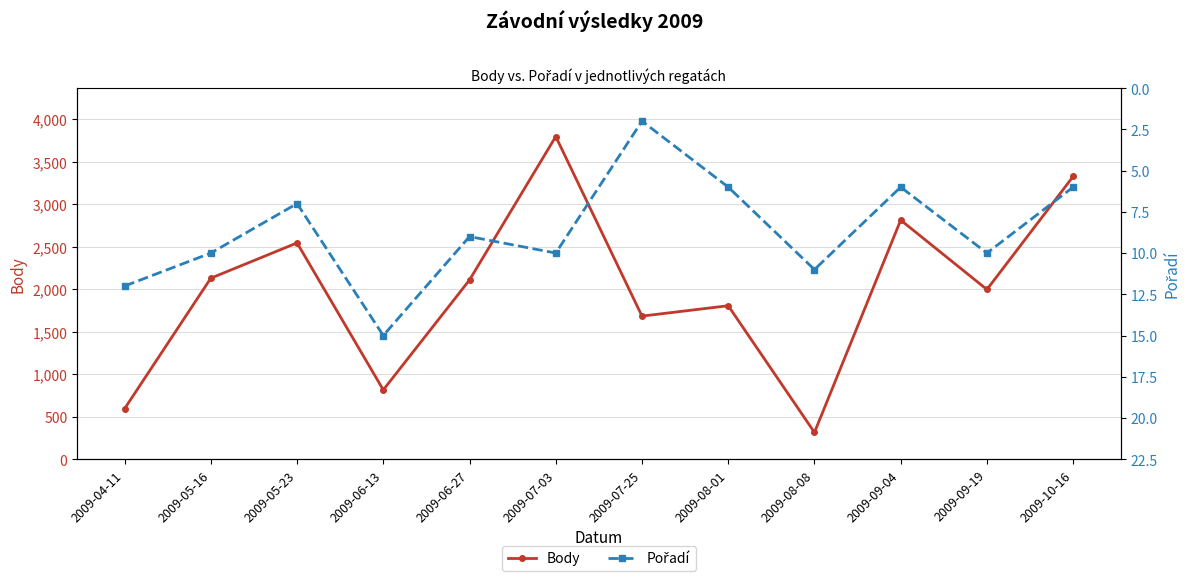

Is this an area chart (filled region under the line)?

No